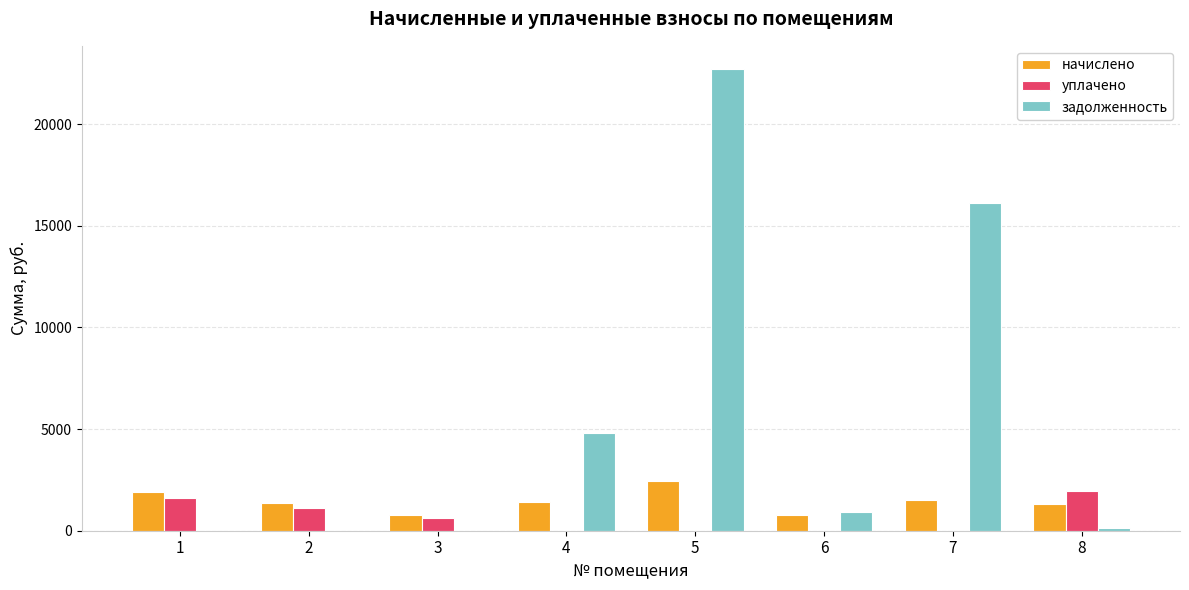

What is the sum of the задолженность values at 1 and 4?

4800.6